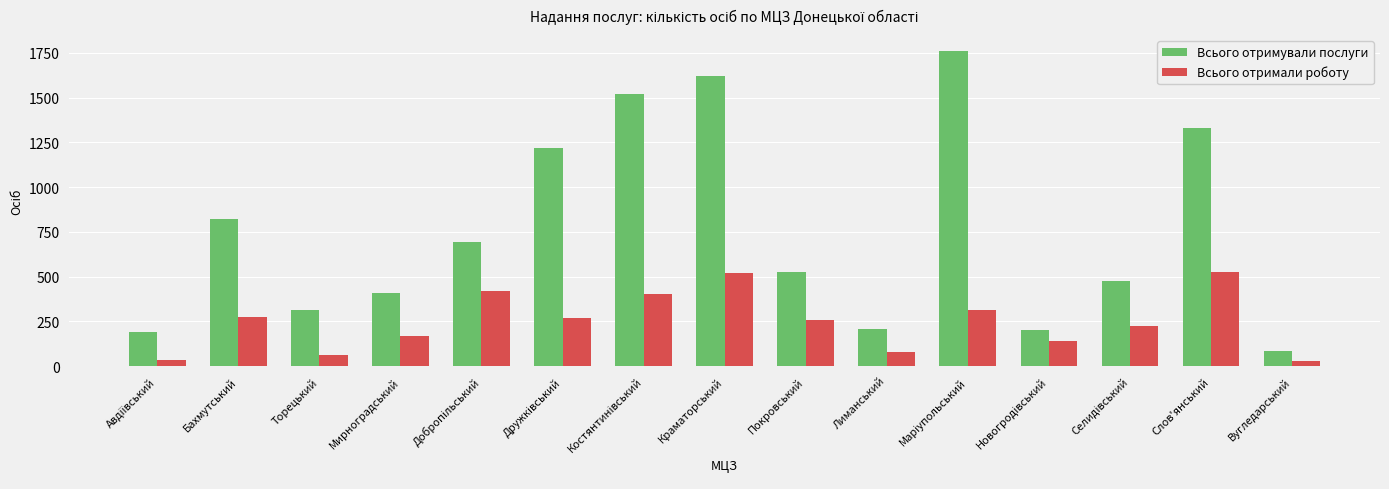

The value of Всього отримали роботу at Бахмутський is 273. True or false?

True